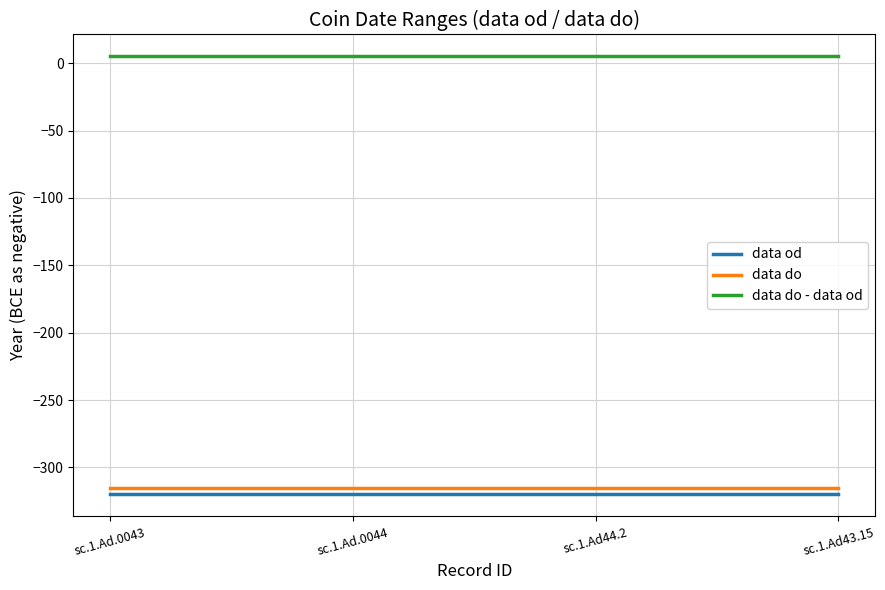

What position from the right is sc.1.Ad.0043?

4